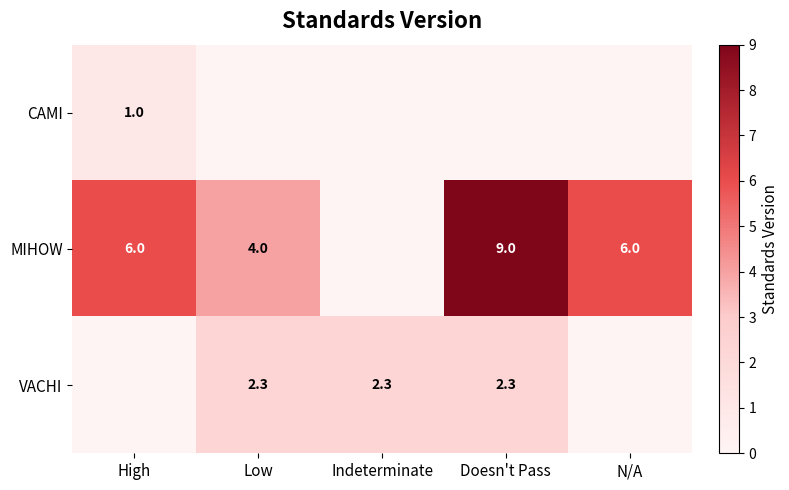

True or false: MIHOW has a value of 6.0 at High.

True